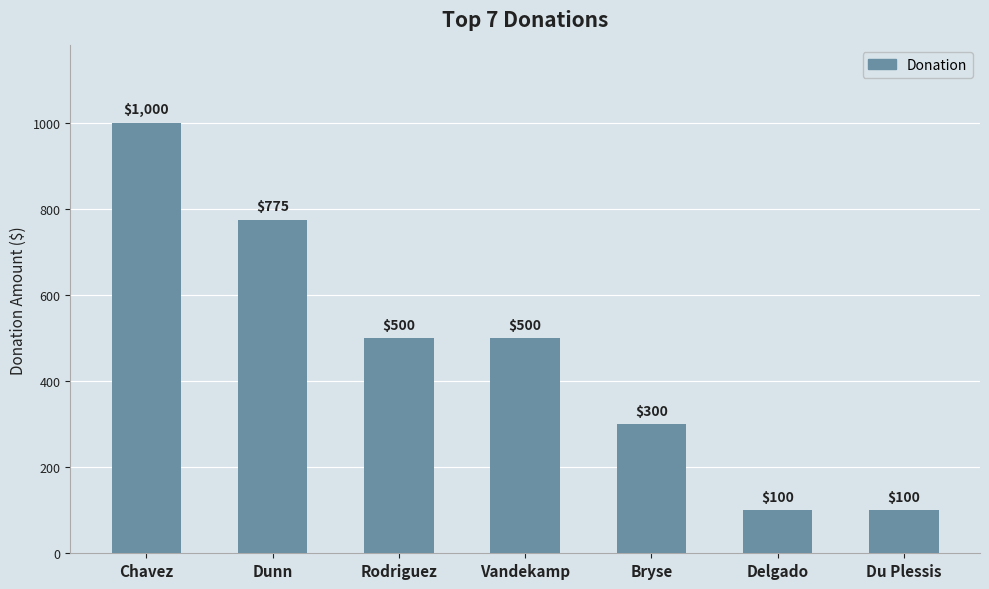

The chart shows a value of 100 at Du Plessis. True or false?

True